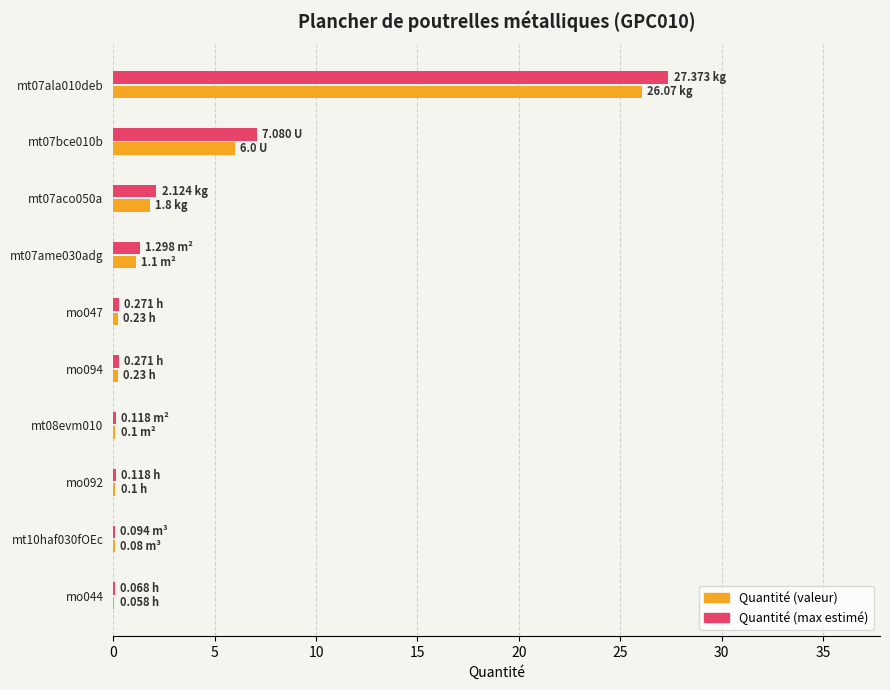

At which category is the sum across all series the highest?

mt07ala010deb